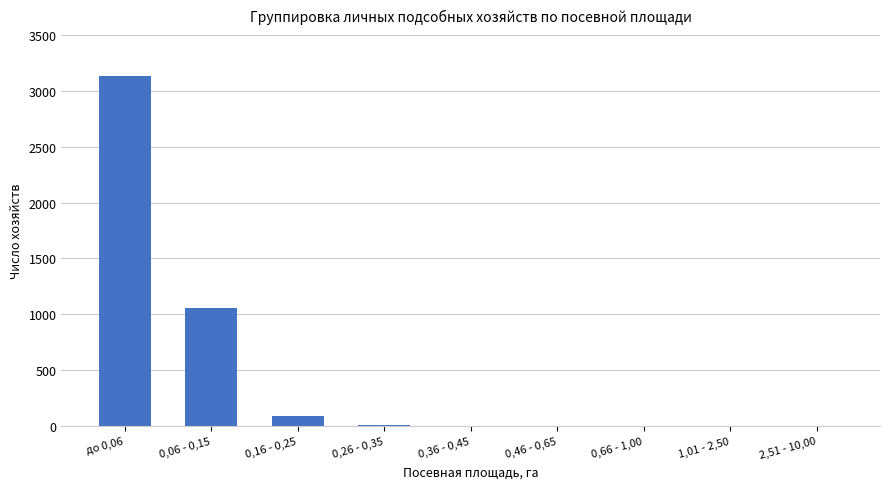

At which label is the value closest to 1565?

0,06 - 0,15